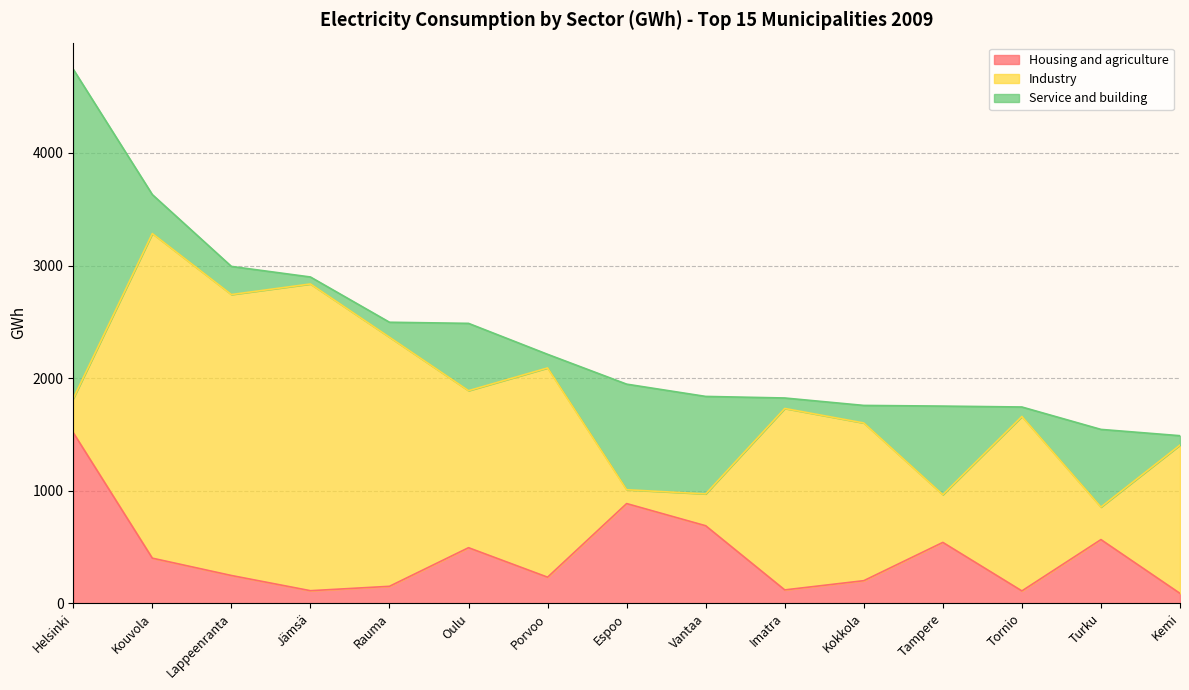

Which has a higher value, Kouvola or Tampere?

Tampere